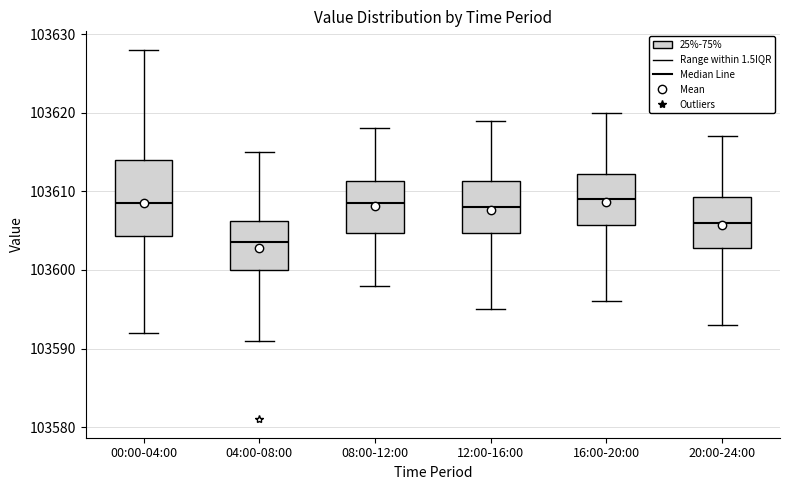

Reading left to right, transcribe this box plot: for each box, give where its median line is, the range the box spans, and where its two whiskers end, as read against the y-axis. The values are not printed on the chart, so give them approximately, as read against the axis.

00:00-04:00: median 103609, box 103604 to 103614, whiskers 103592 to 103628
04:00-08:00: median 103604, box 103600 to 103606, whiskers 103591 to 103615
08:00-12:00: median 103609, box 103605 to 103611, whiskers 103598 to 103618
12:00-16:00: median 103608, box 103605 to 103611, whiskers 103595 to 103619
16:00-20:00: median 103609, box 103606 to 103612, whiskers 103596 to 103620
20:00-24:00: median 103606, box 103603 to 103609, whiskers 103593 to 103617